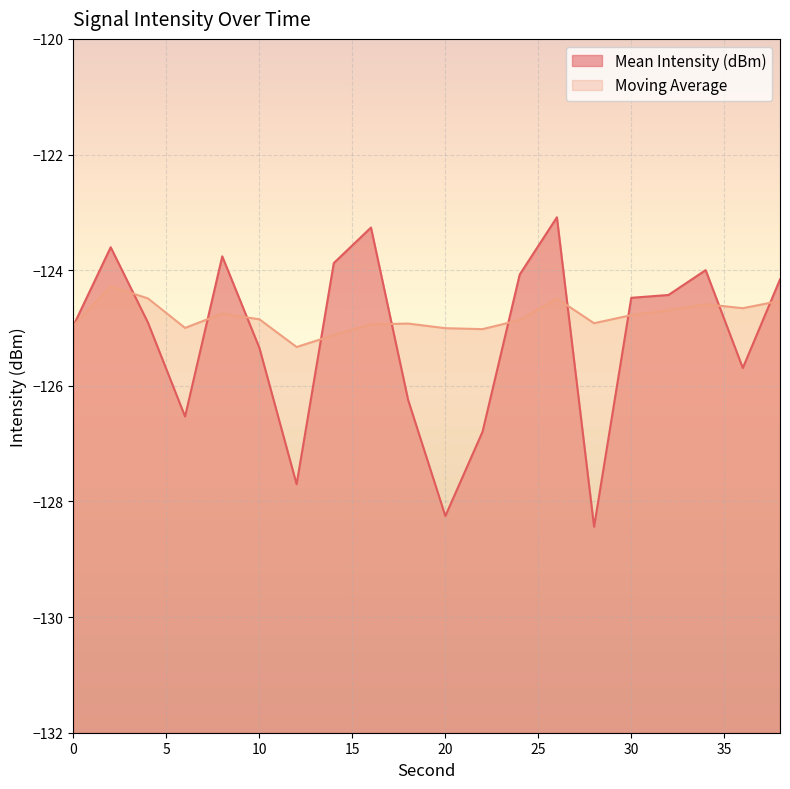

Rank the series at 28 from lowest to highest value.

Mean Intensity (dBm), Moving Average